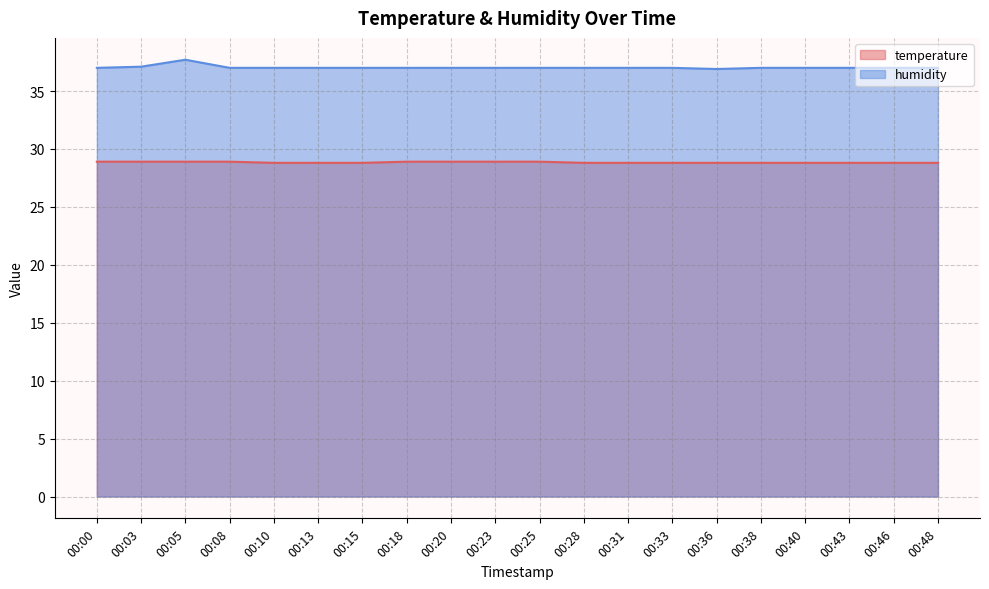

In humidity, how many points are lower than both neighbors (excluding endpoints)?

1